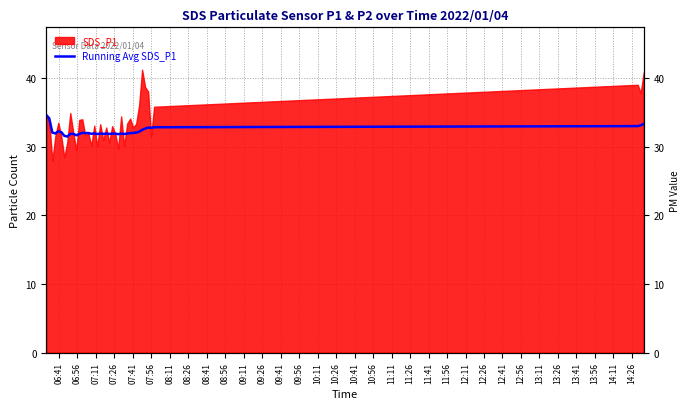

True or false: there are more than 0 points higher than both neighbors.

True